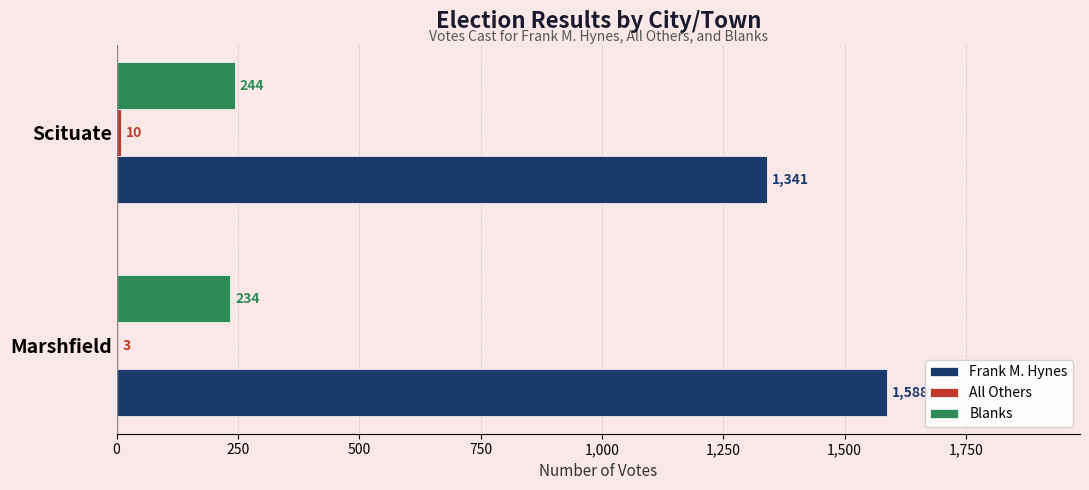

True or false: Frank M. Hynes has a value of 1341 at Scituate.

True